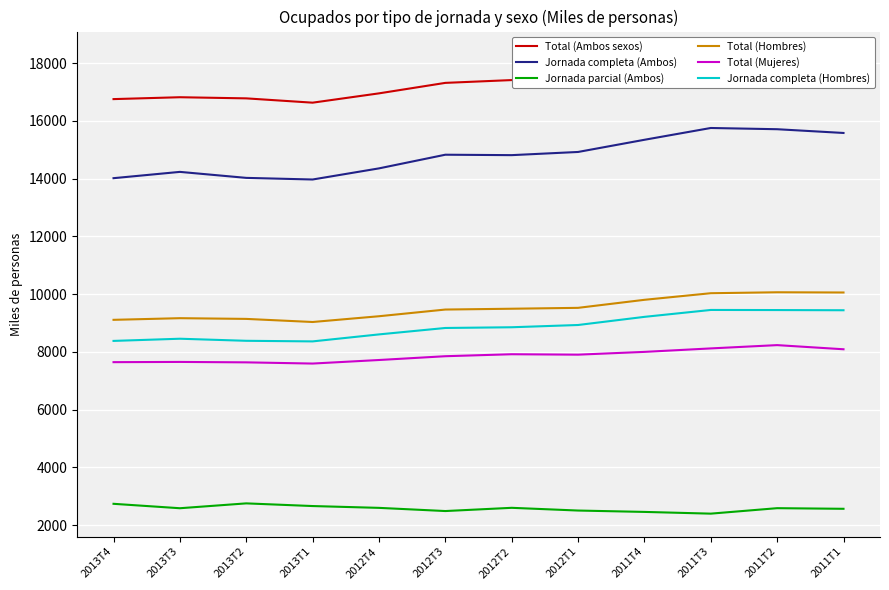

At how many categories does at least one series exceed 9202?

12